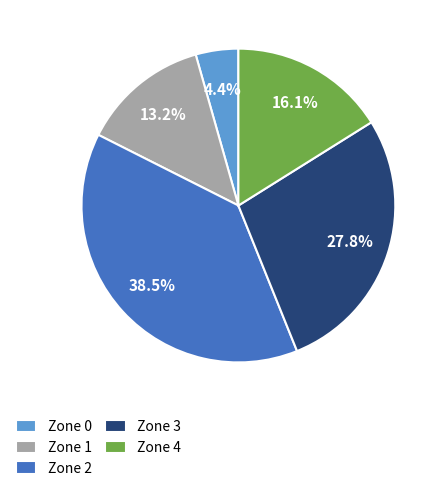

Combined, what portion of the pie is Zone 1 and Zone 4?

29.3%